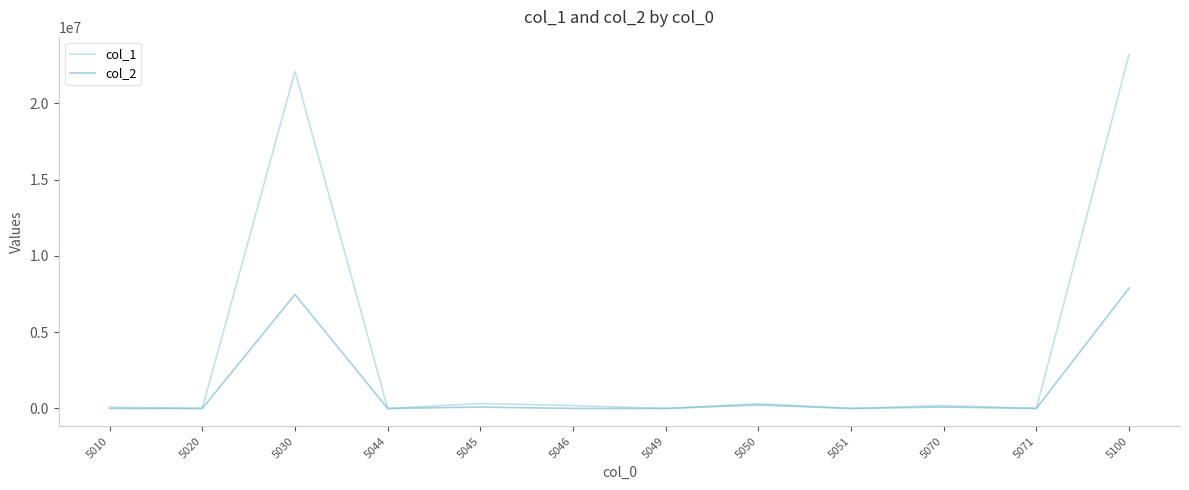

Rank the series by their maximum value, from lowest to highest.

col_2, col_1